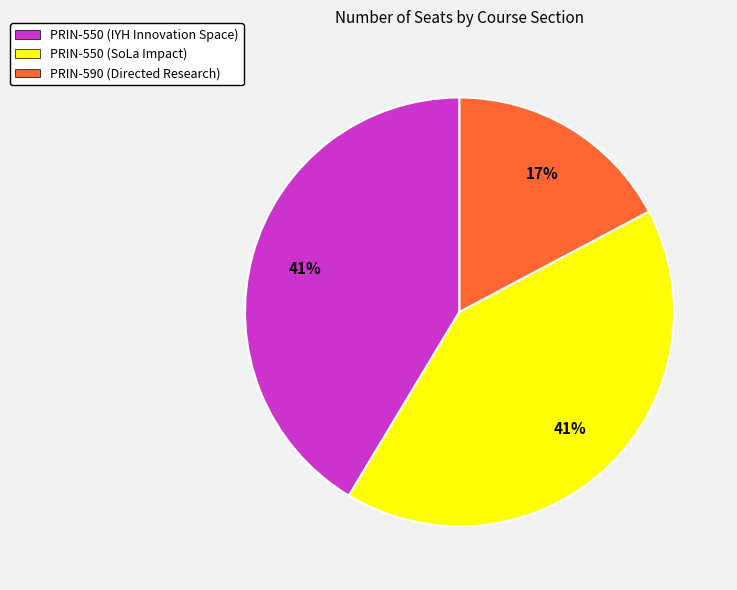

True or false: PRIN-550 (IYH Innovation Space) accounts for 55% of the total.

False